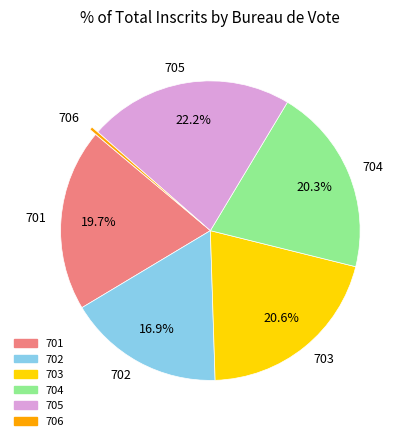

The 706 slice represents 0% of the pie. True or false?

True